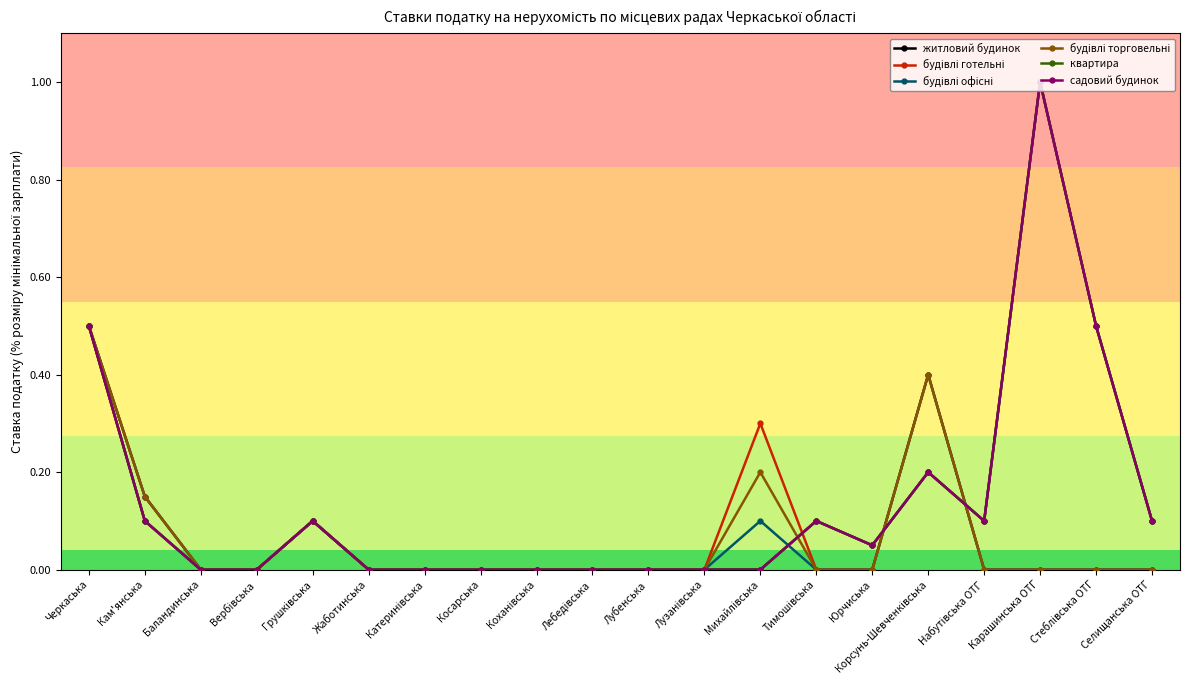

Is this an area chart (filled region under the line)?

No